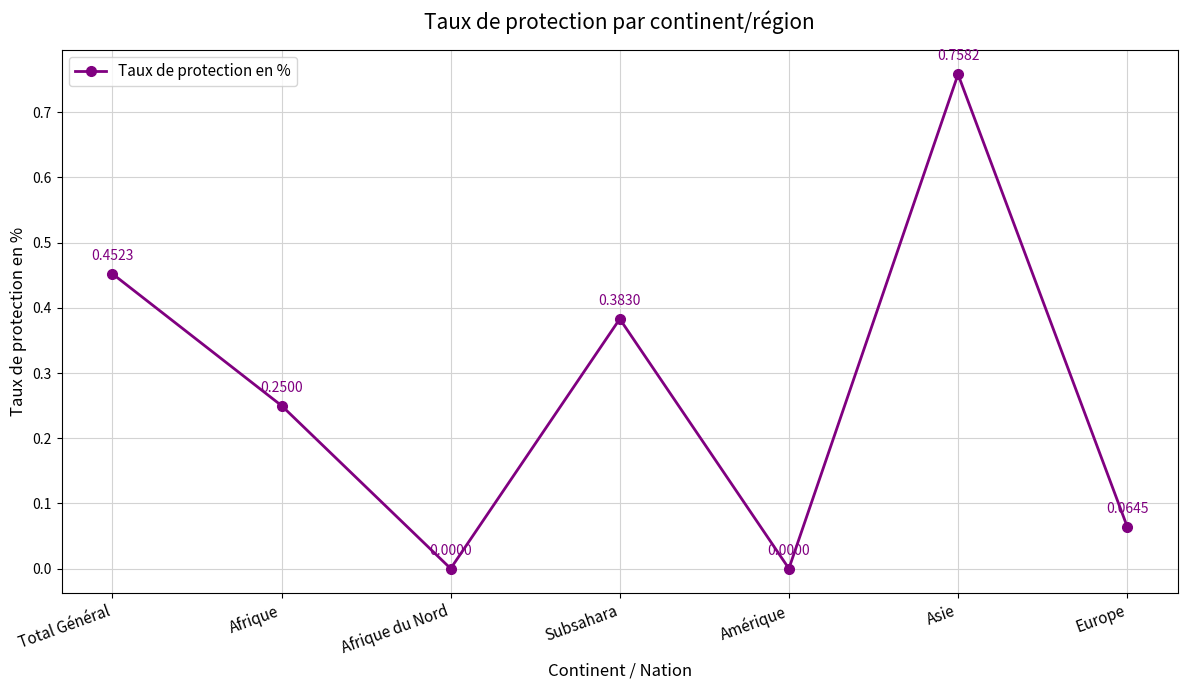

Between Europe and Subsahara, which is larger?

Subsahara